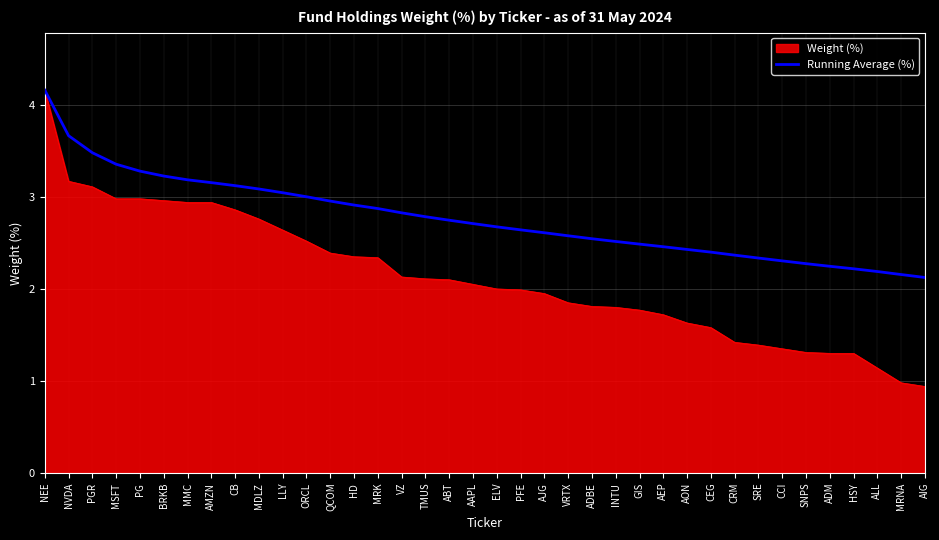

Which series has the largest range (max minus min)?

Weight (%)